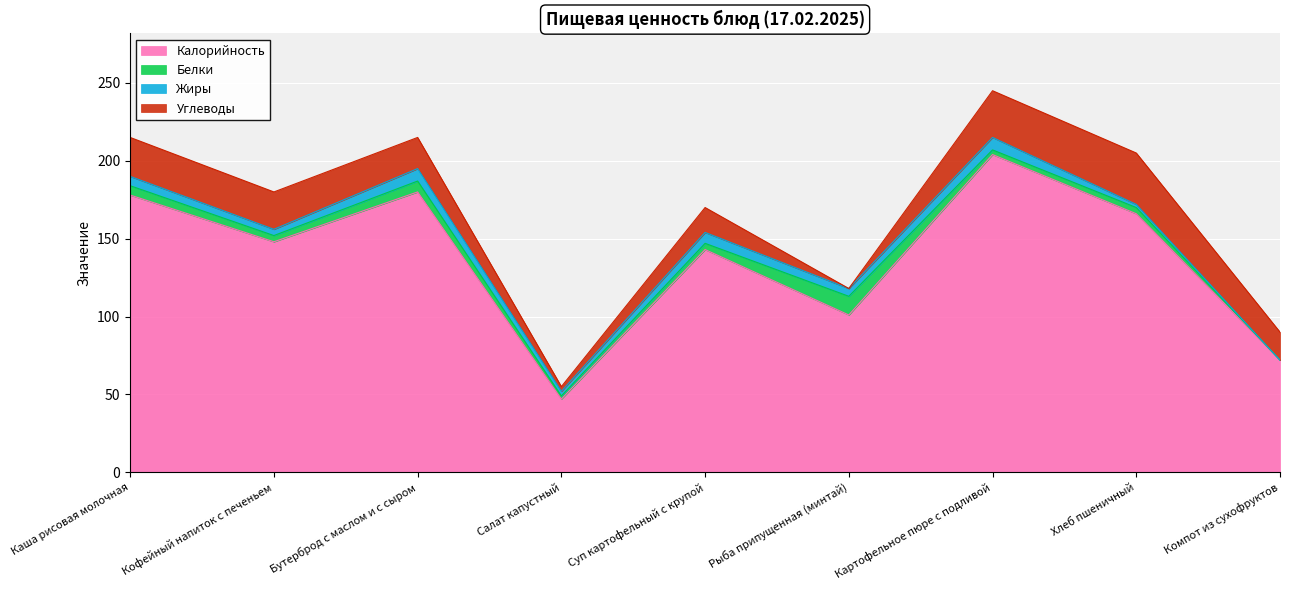

Reading left to right, extract all data points from this chart.

Калорийность: 178	148	180	47	143	101	204	166	72
Белки: 6	4	7	2	4	12	3	4	0
Жиры: 6	4	8	3	7	5	8	2	0
Углеводы: 25	24	20	3	16	0	30	33	18